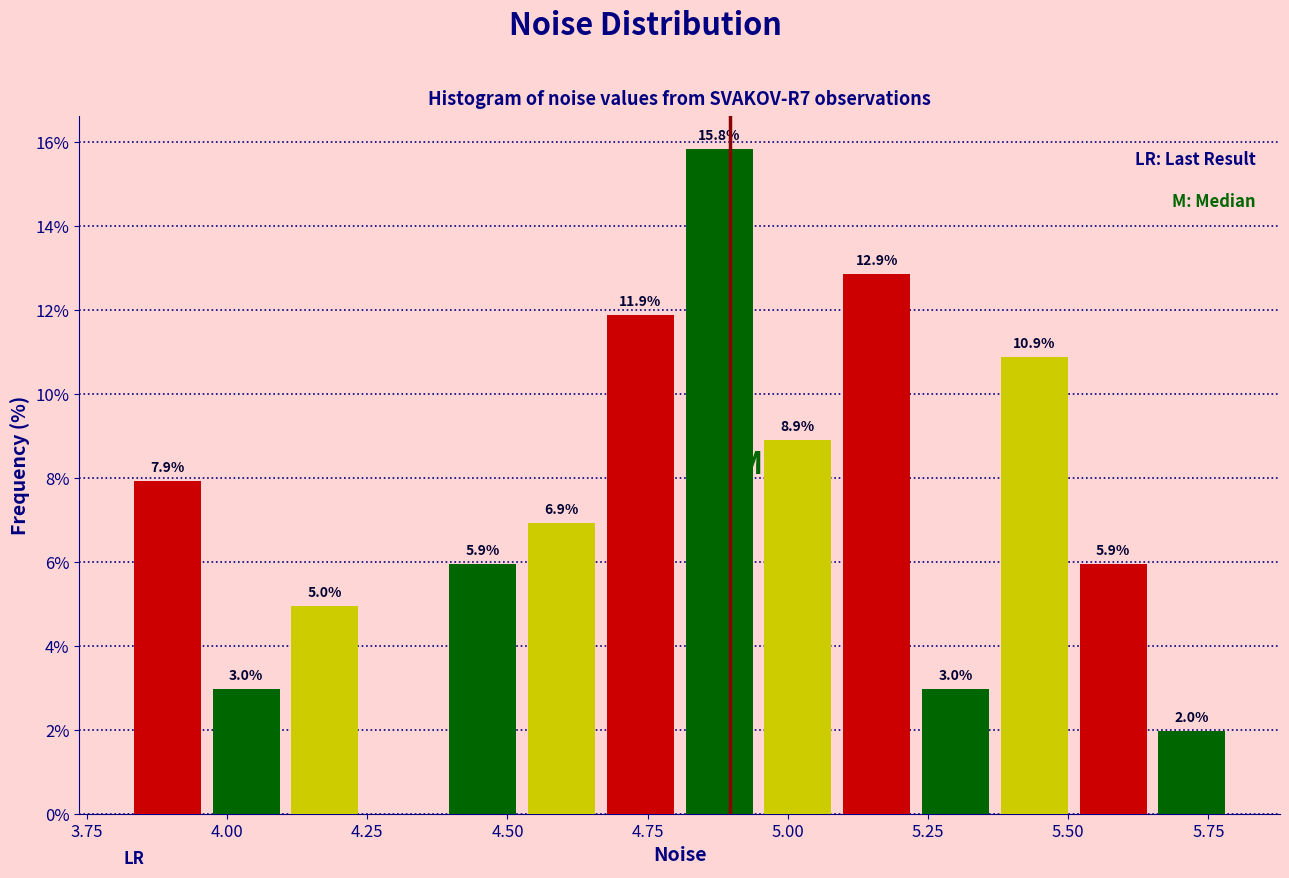

Read against the x-axis, roughly where is the centre of the tallest bar?

4.90